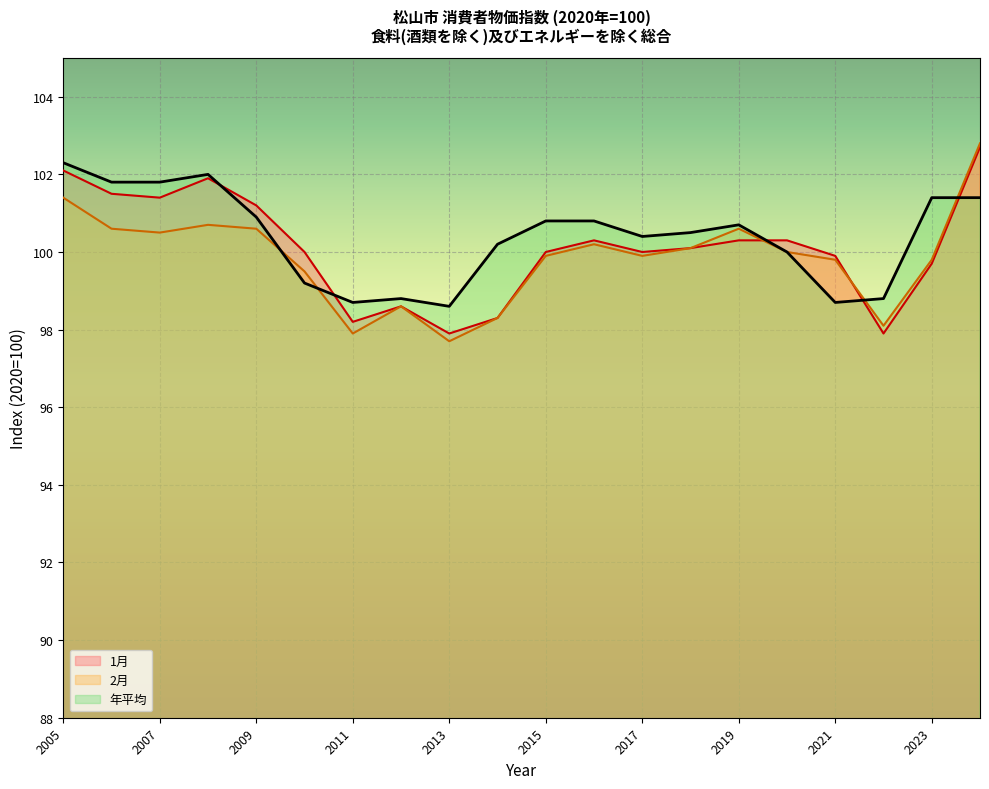

What is the difference between the 年平均 values at 2007 and 2010?

2.6